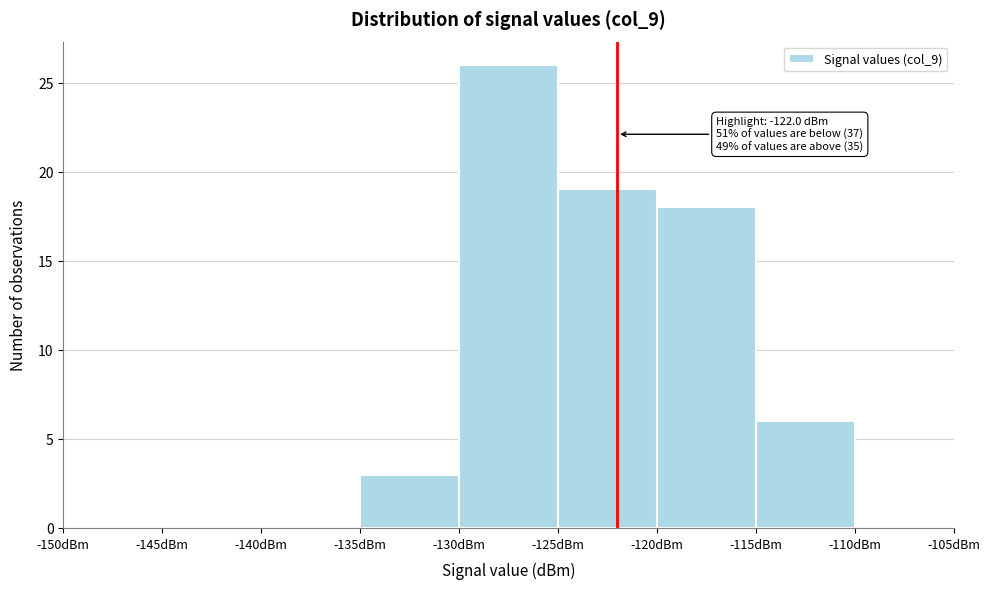

Which range on the x-axis has the tallest bar?

-130 to -125